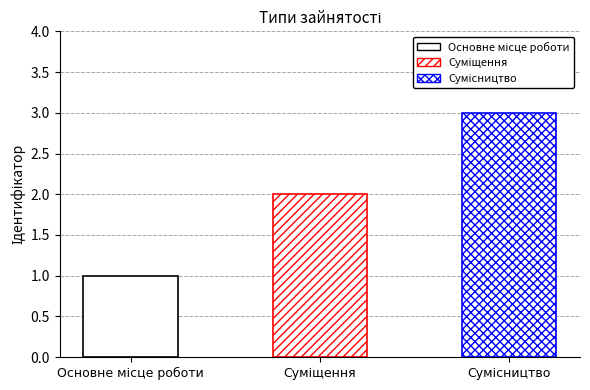

Rank the categories by value from lowest to highest.

Основне місце роботи, Суміщення, Сумісництво